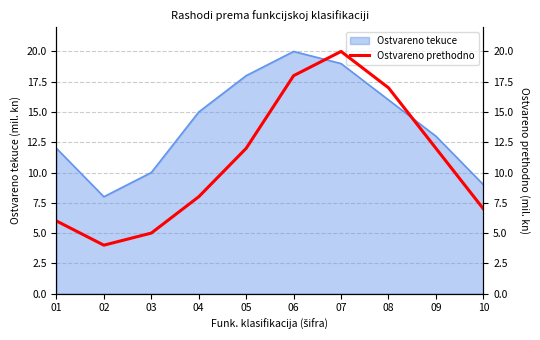

Is it true that the value at 09 is 8?

False